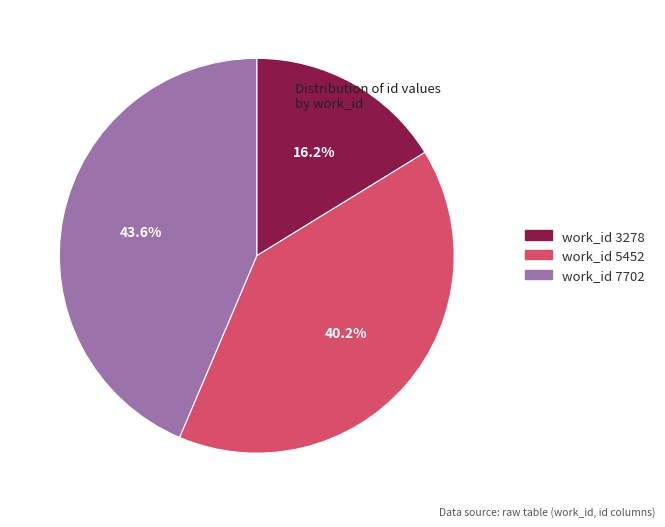

Which has a higher value, work_id 7702 or work_id 3278?

work_id 7702